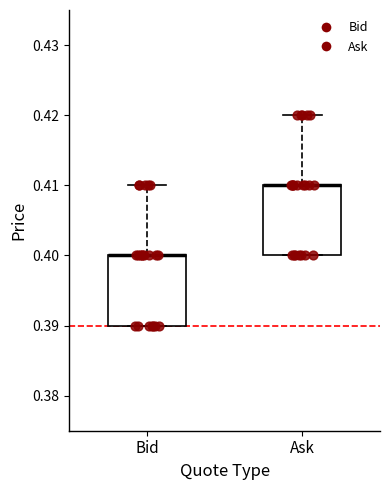

Where is the upper edge of the box for Ask on the y-axis? The values are not printed on the chart, so give them approximately, as read against the axis.

0.41